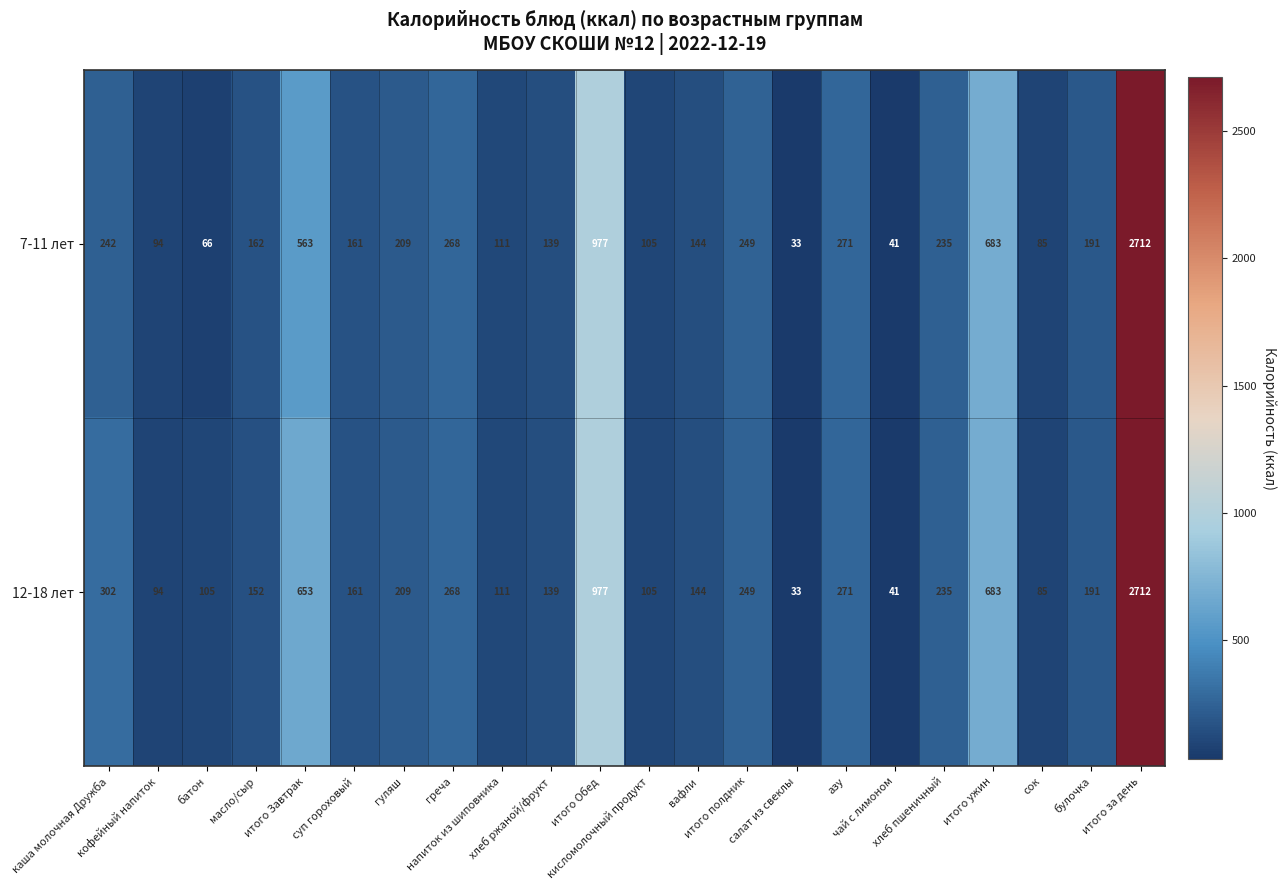

What is the average value of the 12-18 лет series?

360